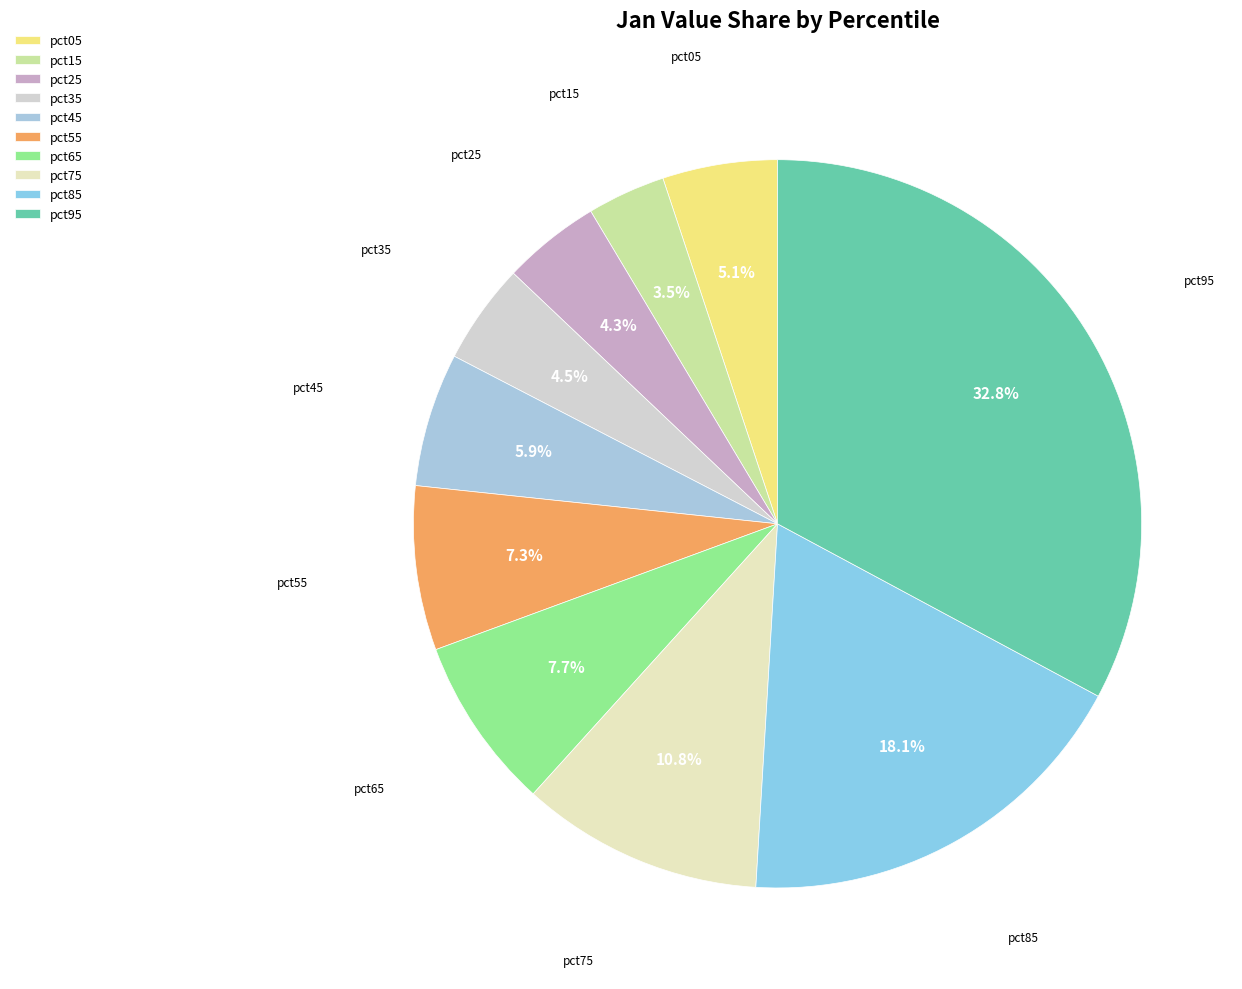

To the nearest percent, what percentage of the pie is pct65?

8%